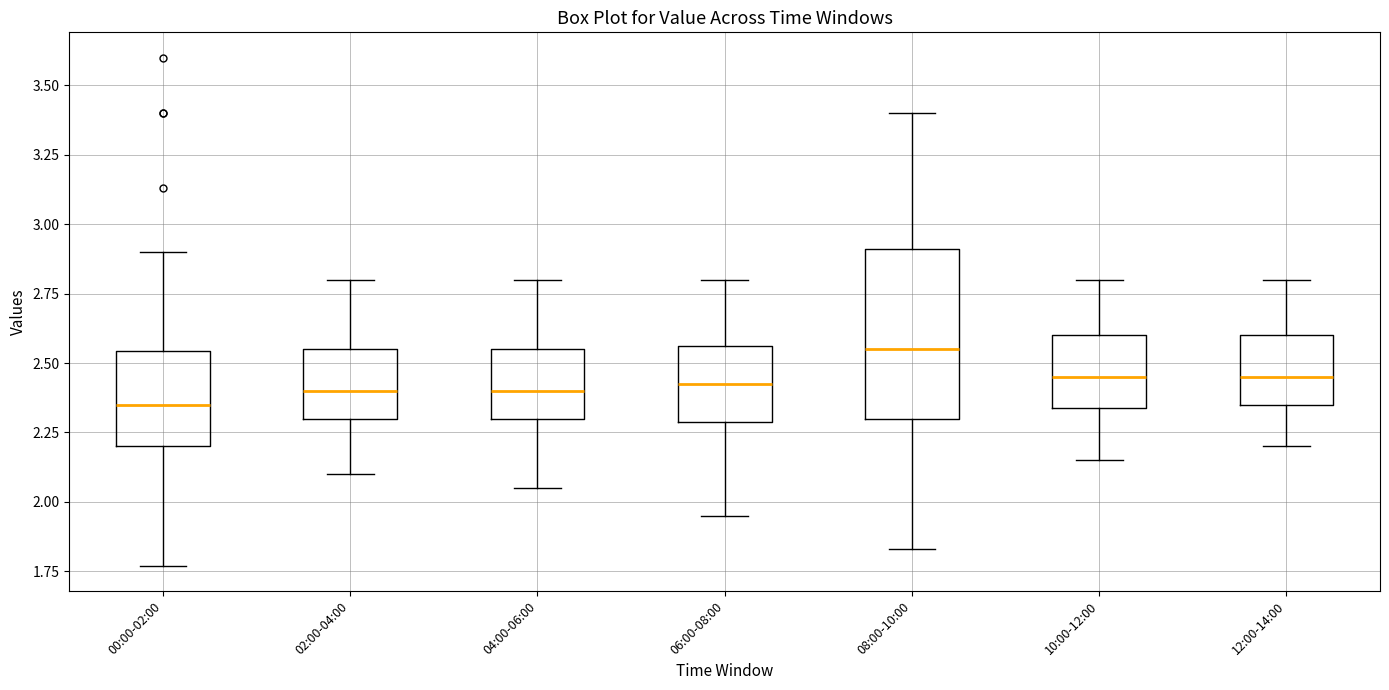

Which box is the tallest, from its lower edge to its upper edge?

08:00-10:00